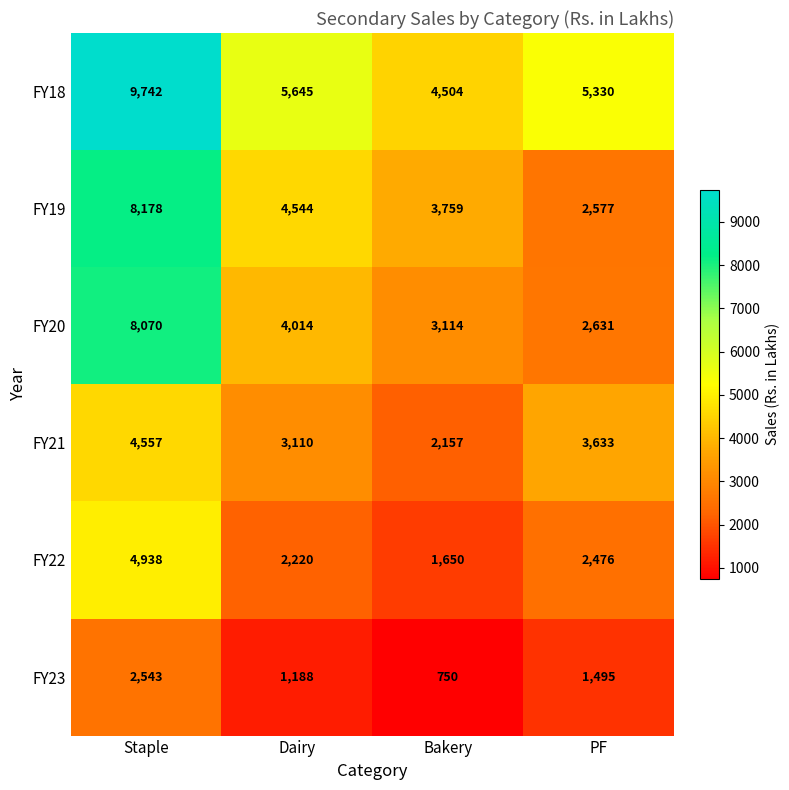

Reading left to right, list all the values displayed in this chart.

FY18: Staple=9742	Dairy=5645	Bakery=4504	PF=5330
FY19: Staple=8178	Dairy=4544	Bakery=3759	PF=2577
FY20: Staple=8070	Dairy=4014	Bakery=3114	PF=2631
FY21: Staple=4557	Dairy=3110	Bakery=2157	PF=3633
FY22: Staple=4938	Dairy=2220	Bakery=1650	PF=2476
FY23: Staple=2543	Dairy=1188	Bakery=750	PF=1495